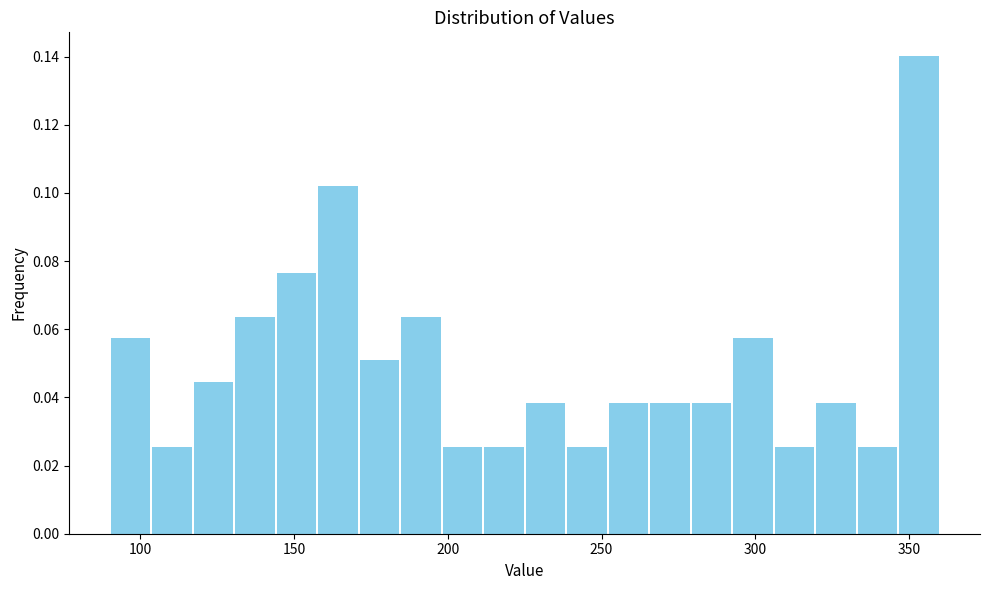

Read against the x-axis, roughly where is the centre of the tallest bar?

355